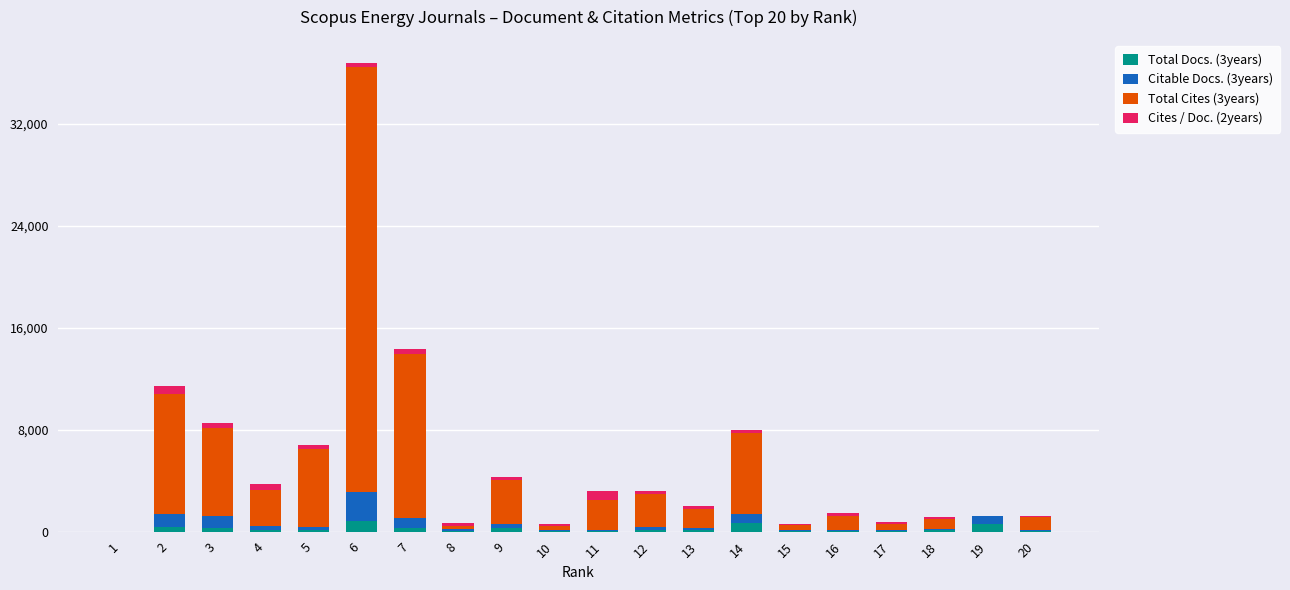

At which category is the sum across all series the highest?

6